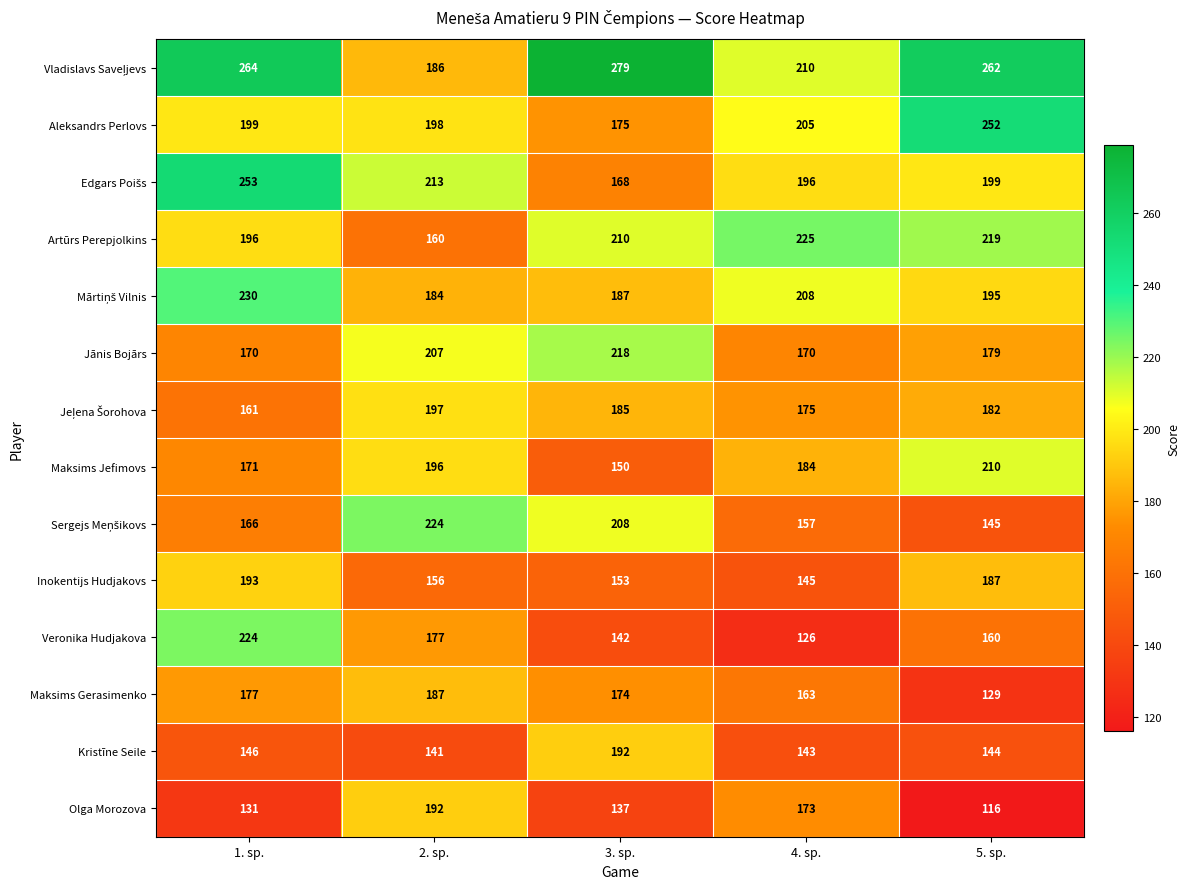

What is the average value of the Inokentijs Hudjakovs series?

167